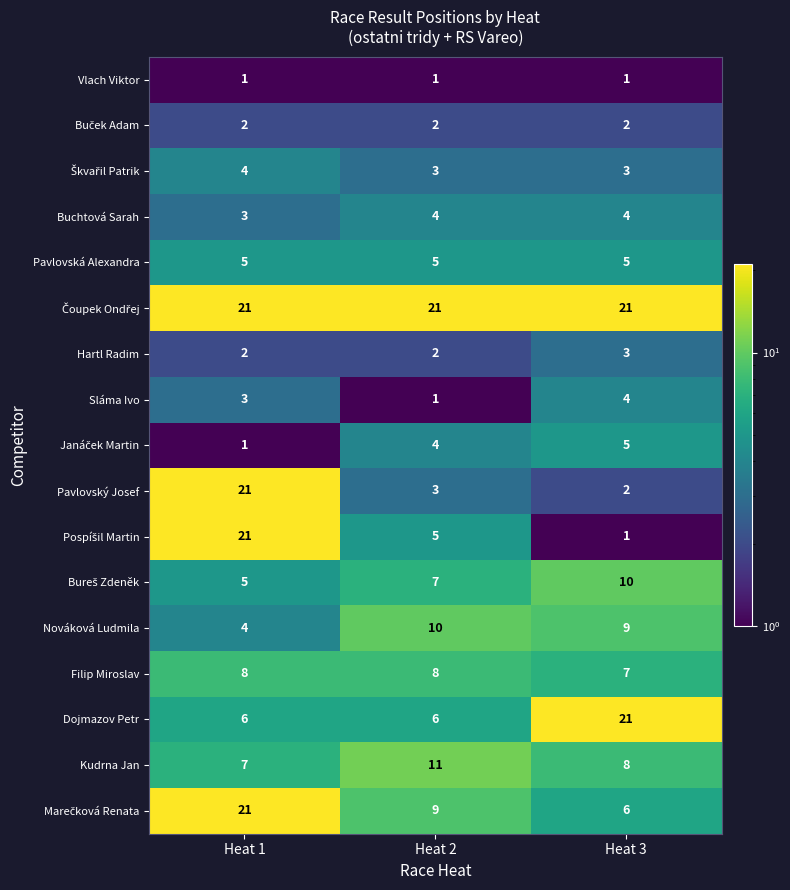

What is the total value across all series at Heat 1?

135